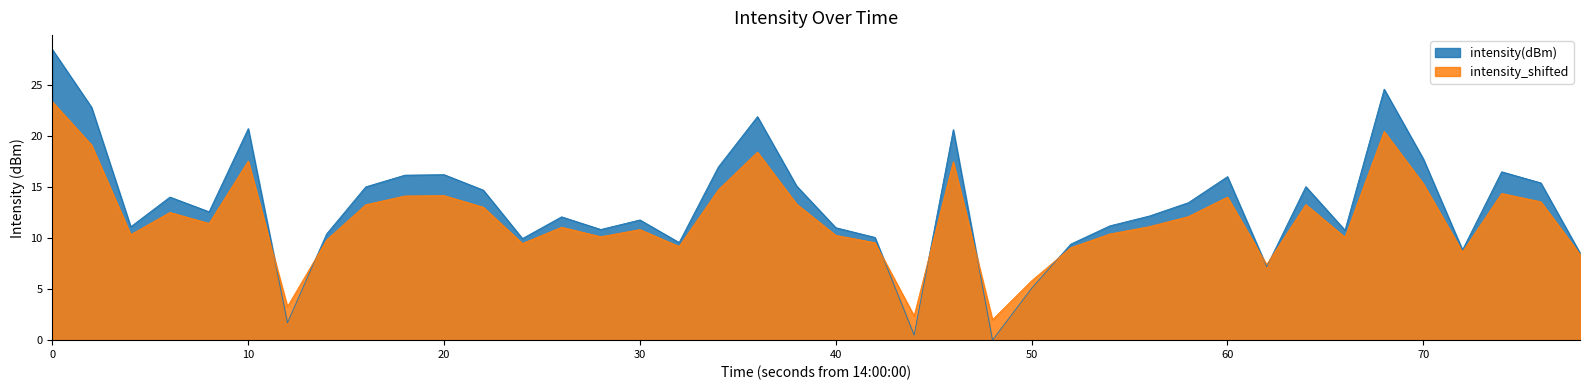

What is the difference between the maximum and minimum values in the intensity(dBm) series?

28.5